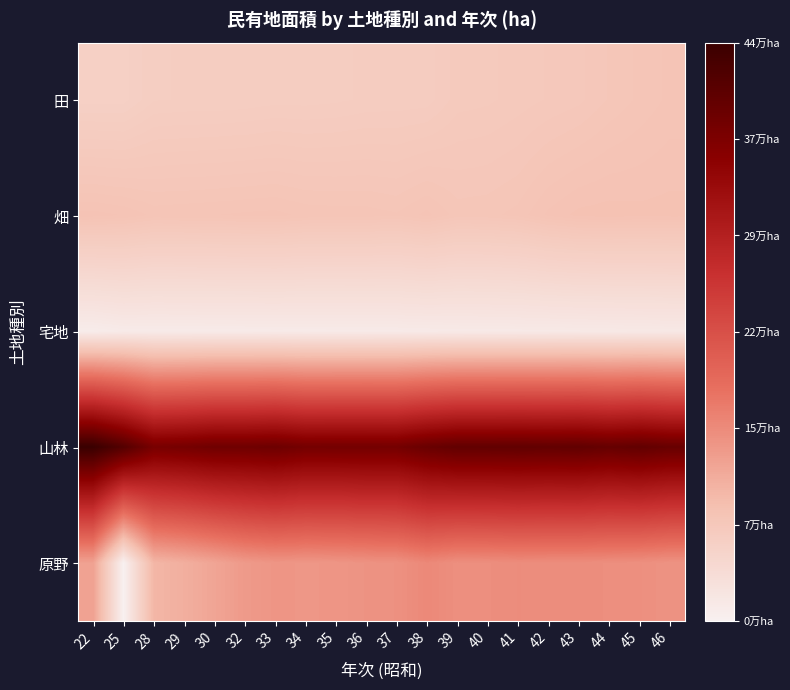

Reading left to right, extract all data points from this chart.

田: 22=0.1	25=0.1	28=0.1	29=0.1	30=0.1	32=0.1	33=0.1	34=0.1	35=0.1	36=0.1	37=0.1	38=0.2	39=0.2	40=0.2	41=0.2	42=0.2	43=0.2	44=0.2	45=0.2	46=0.2
畑: 22=0.2	25=0.2	28=0.2	29=0.2	30=0.2	32=0.2	33=0.2	34=0.2	35=0.2	36=0.2	37=0.2	38=0.2	39=0.2	40=0.2	41=0.2	42=0.2	43=0.2	44=0.2	45=0.2	46=0.2
宅地: 22=0.0	25=0.0	28=0.0	29=0.0	30=0.0	32=0.0	33=0.0	34=0.0	35=0.0	36=0.0	37=0.0	38=0.0	39=0.0	40=0.0	41=0.0	42=0.0	43=0.0	44=0.0	45=0.0	46=0.0
山林: 22=1.0	25=0.9	28=0.8	29=0.9	30=0.9	32=0.9	33=0.9	34=0.9	35=0.9	36=0.9	37=0.9	38=0.9	39=0.9	40=0.9	41=0.9	42=0.9	43=0.9	44=0.9	45=0.9	46=0.9
原野: 22=0.3	25=0.0	28=0.2	29=0.2	30=0.3	32=0.3	33=0.3	34=0.3	35=0.3	36=0.3	37=0.3	38=0.3	39=0.3	40=0.3	41=0.3	42=0.3	43=0.3	44=0.3	45=0.3	46=0.3